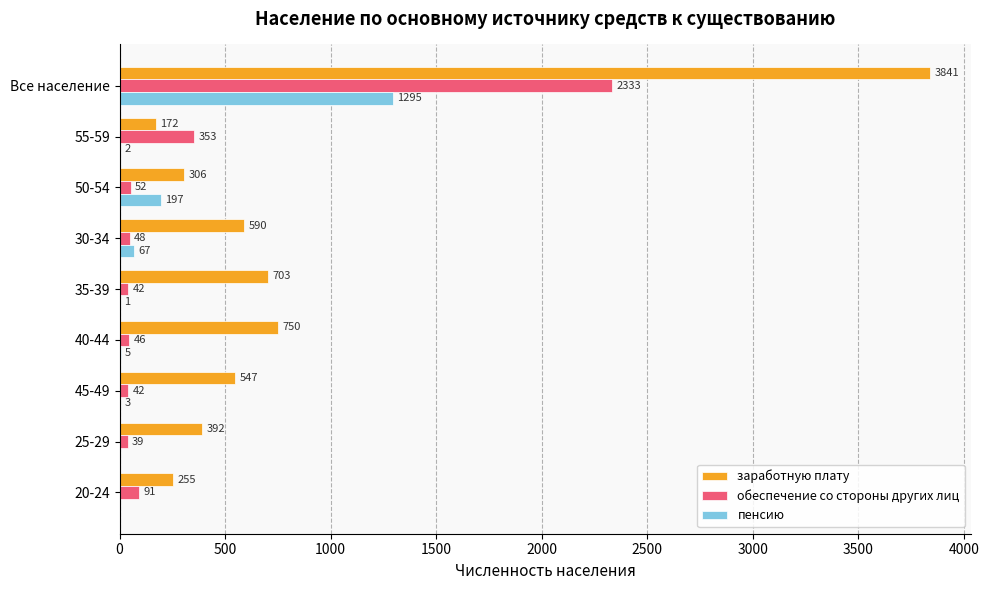

What are all the series names shown in the legend?

заработную плату, обеспечение со стороны других лиц, пенсию